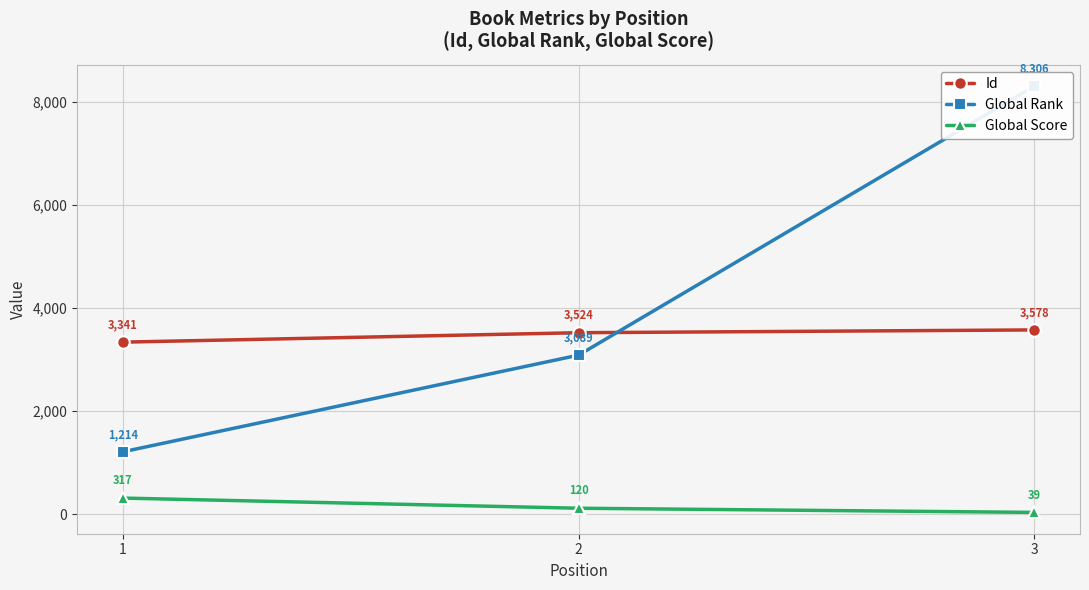

At 3, list the series in order from largest to smallest.

Global Rank, Id, Global Score